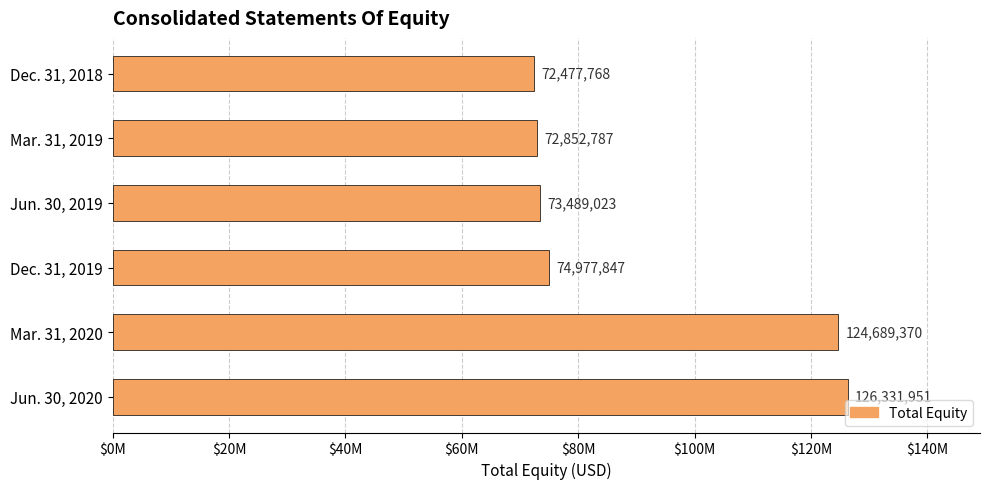

What is the smallest value displayed?

72477768